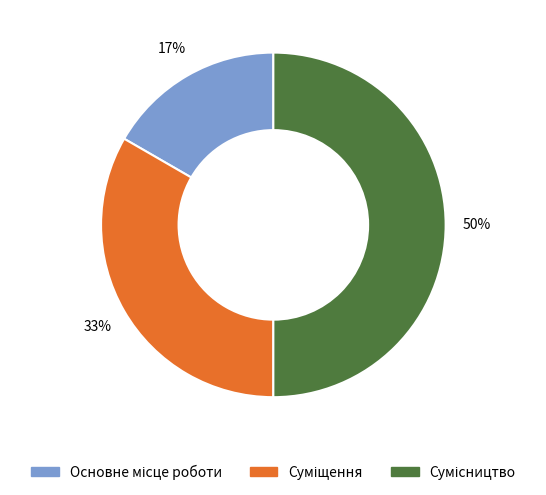

To the nearest percent, what is the difference between the largest and smallest slice percentages?

33%